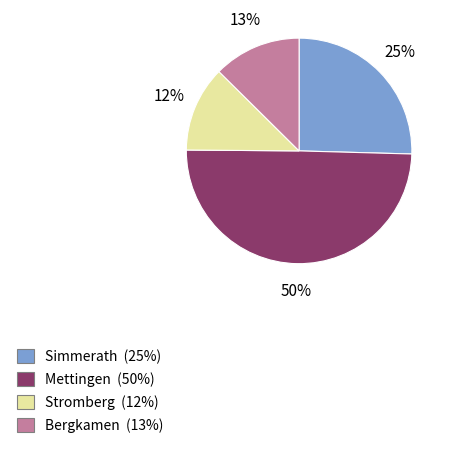

Is there any slice that represents more than half of the pie?

No